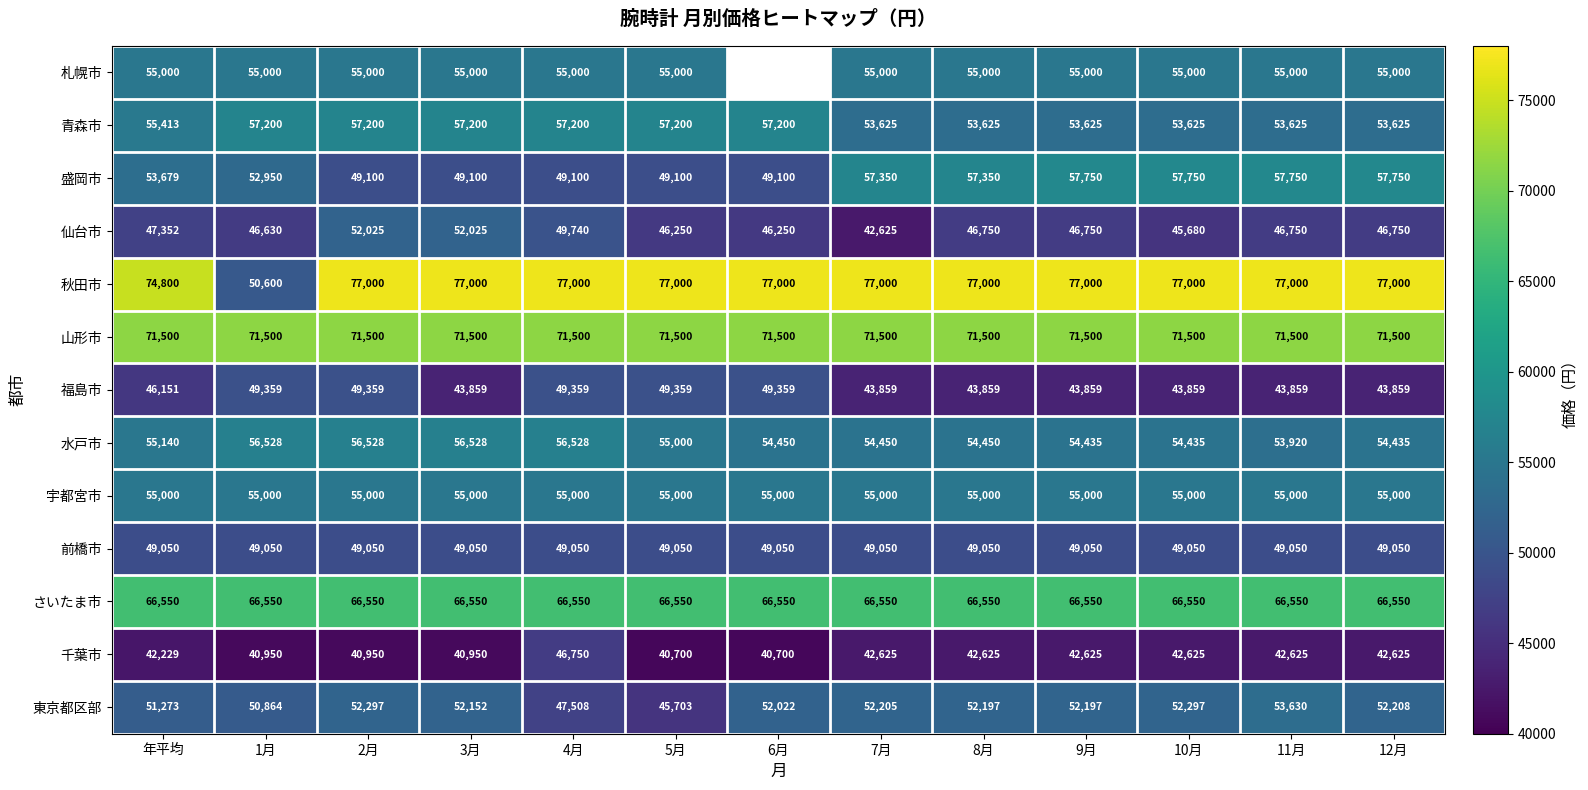

What value does the 仙台市 series have at 12月, to the nearest 100?

46800